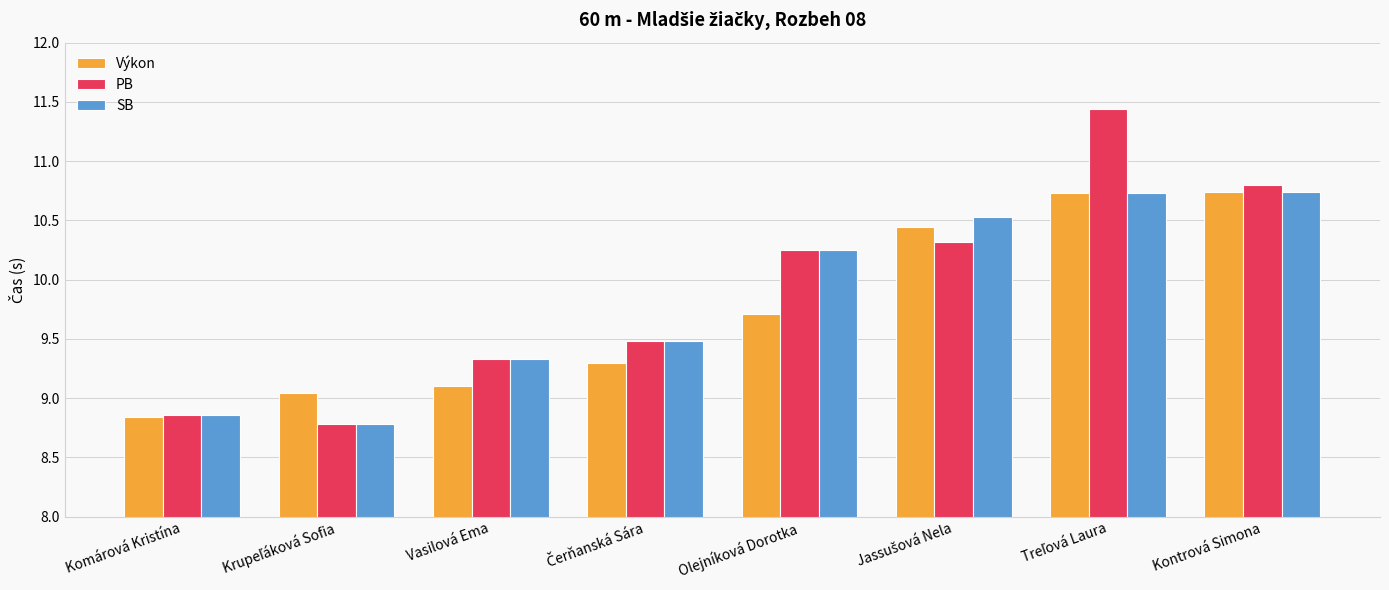

At how many categories does at least one series exceed 10?

4